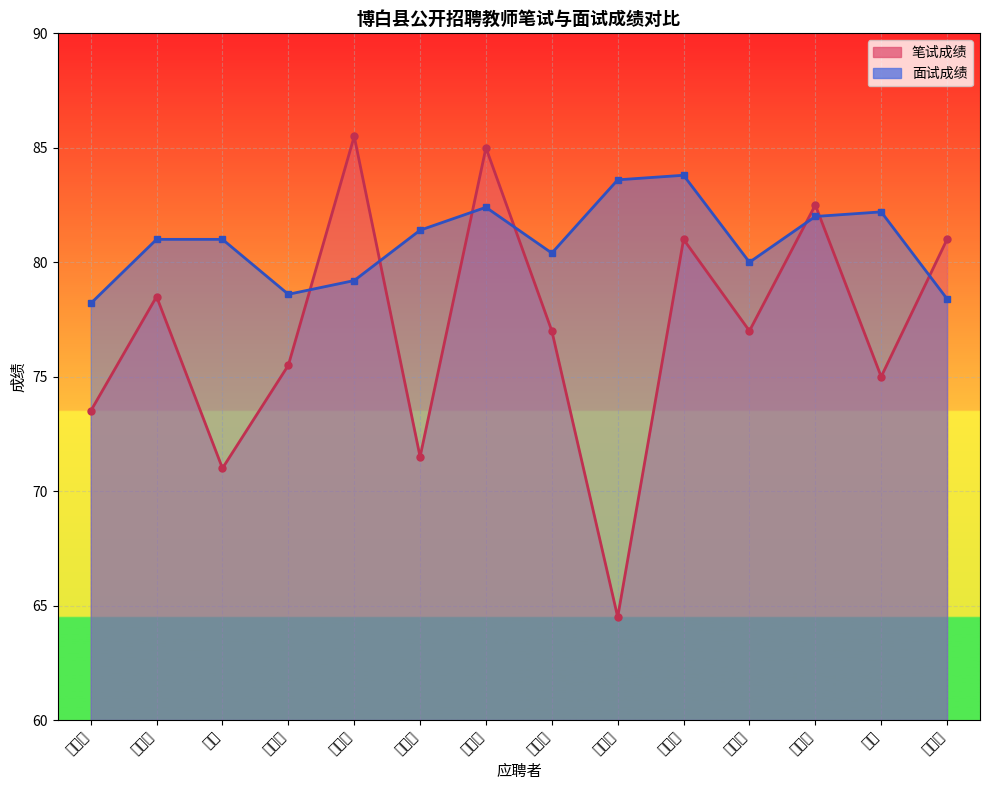

List the series in order of their overall mean, highest first.

面试成绩, 笔试成绩